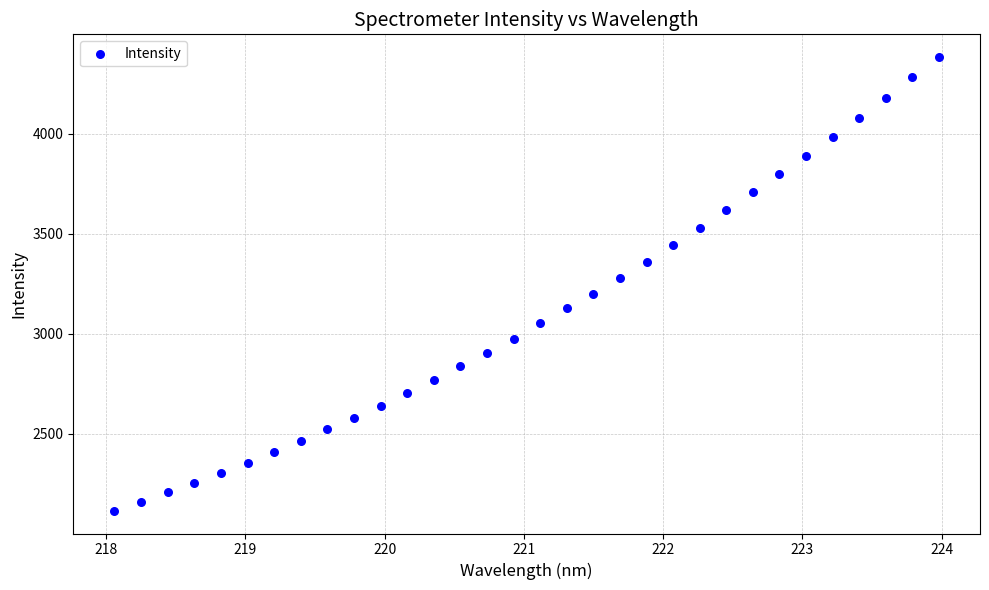

What is the range of Y values (max minus min)?

2267.1